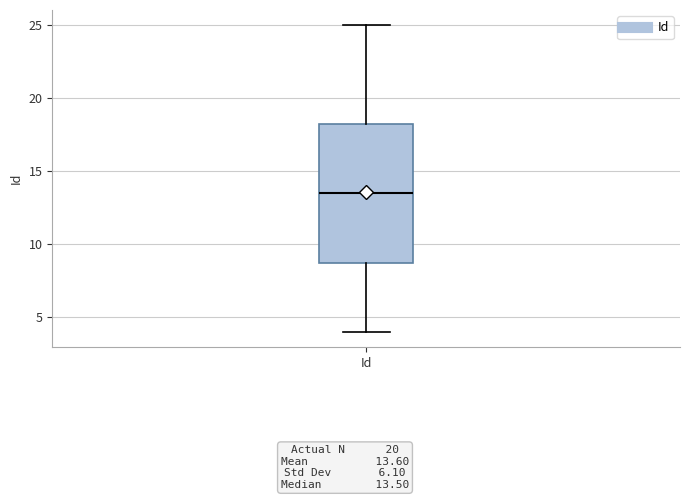

Read this box plot against the y-axis: the position of the median line, the range covered by the box, and the ends of both whiskers. The values are not printed on the chart, so give them approximately, as read against the axis.

median 13.5, box 9.0 to 18.5, whiskers 4.0 to 25.0